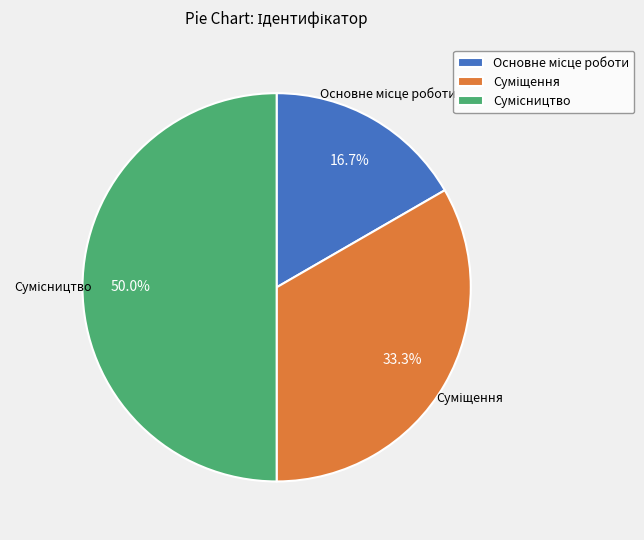

Count the number of slices in the pie.

3